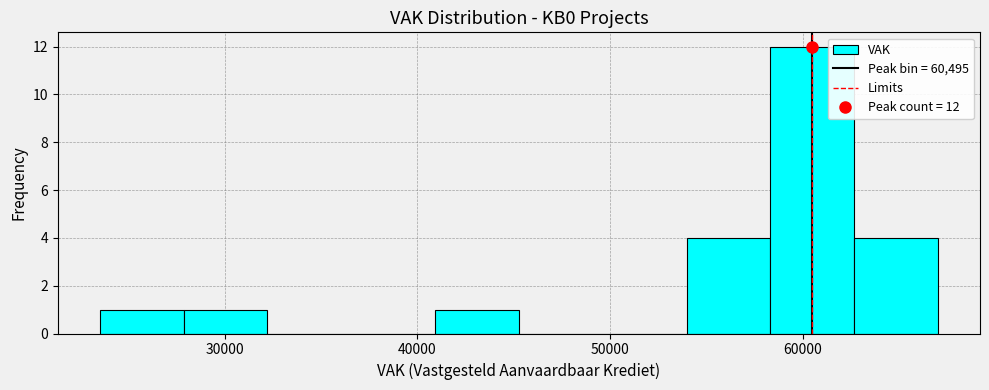

Which range on the x-axis has the tallest bar?

58000 to 63000